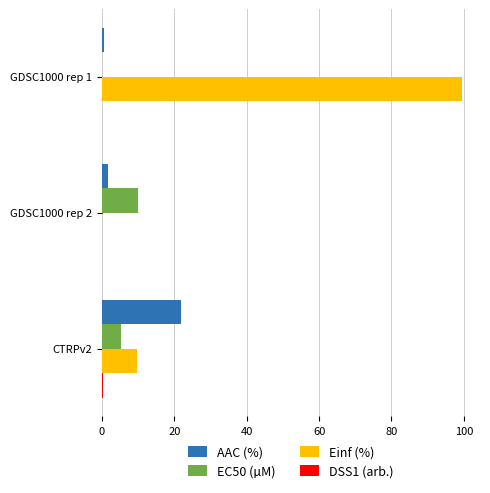

At which category is the sum across all series the highest?

GDSC1000 rep 1